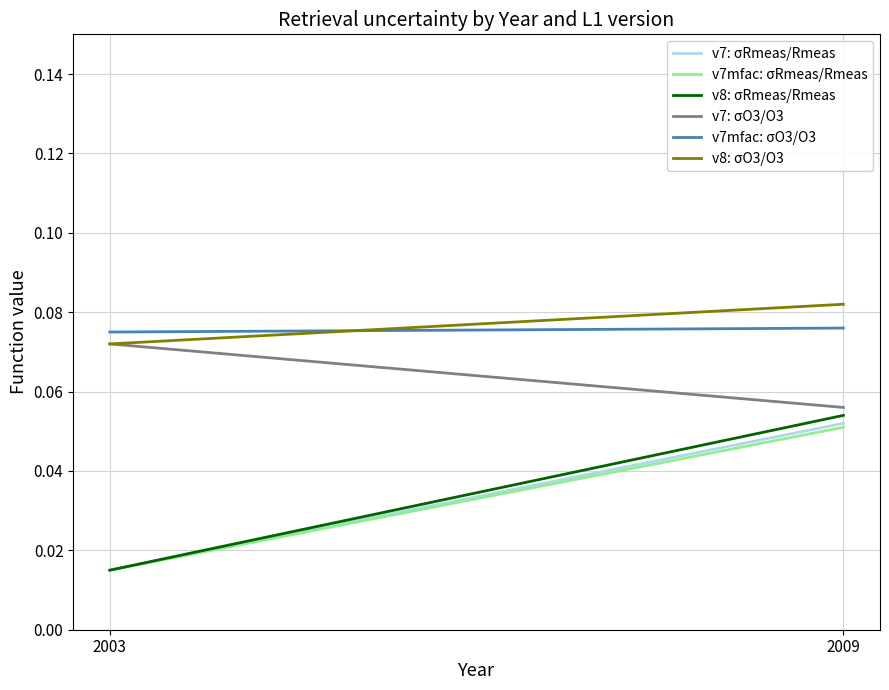

Which series has the largest total across all categories?

v8: σO3/O3